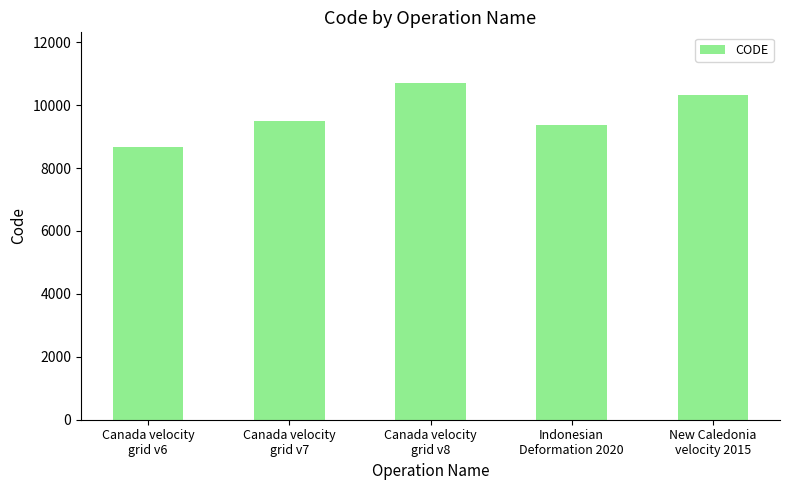

What is the sum of the values at Indonesian
Deformation 2020 and Canada velocity
grid v6?

18051